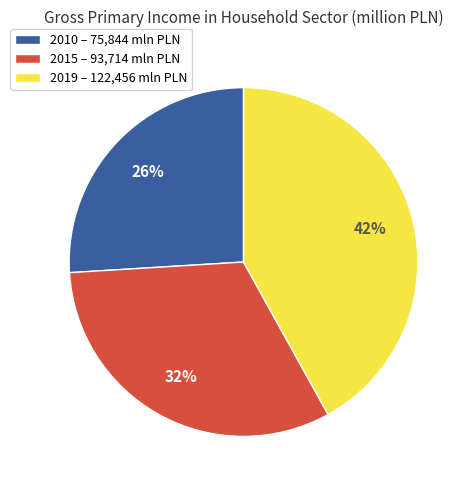

To the nearest percent, what is the average slice percentage?

33%